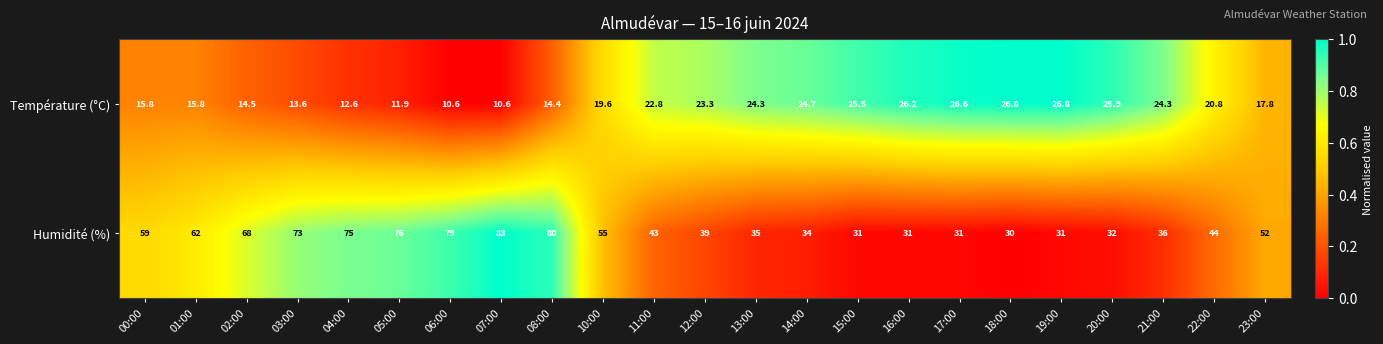

How many categories are shown in the chart?

23